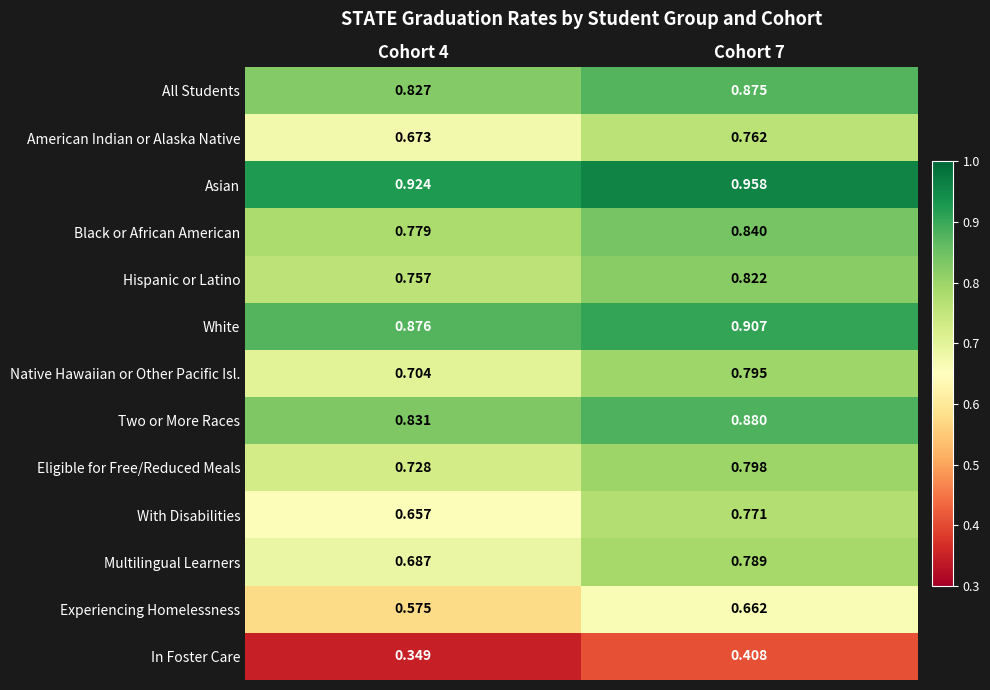

Which label corresponds to the largest value in the chart?

Cohort 7